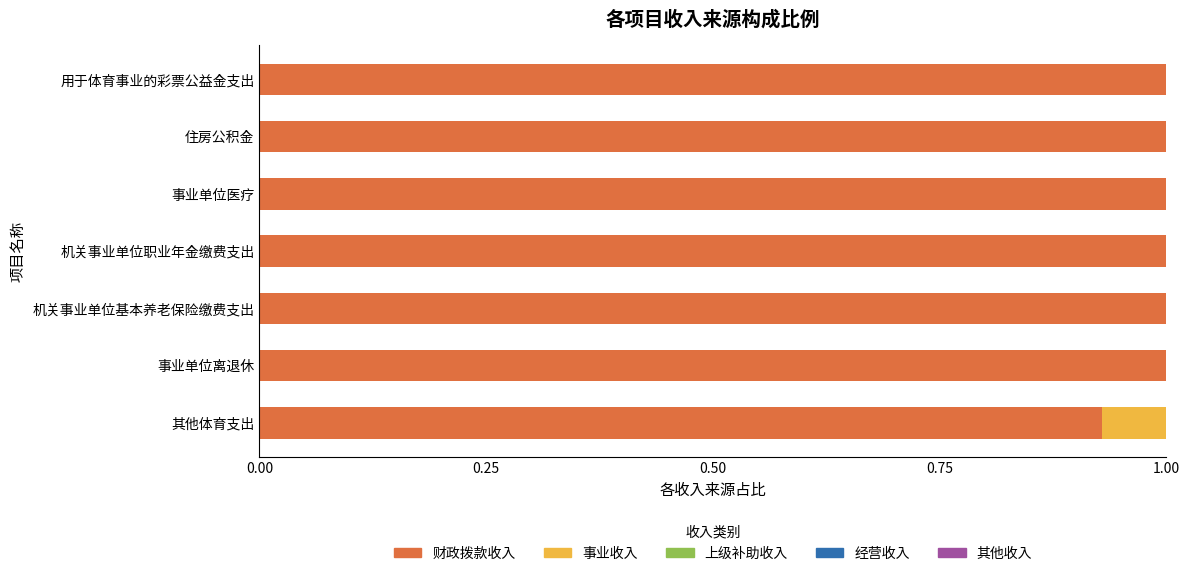

What is the highest value of the 财政拨款收入 series?

1.0